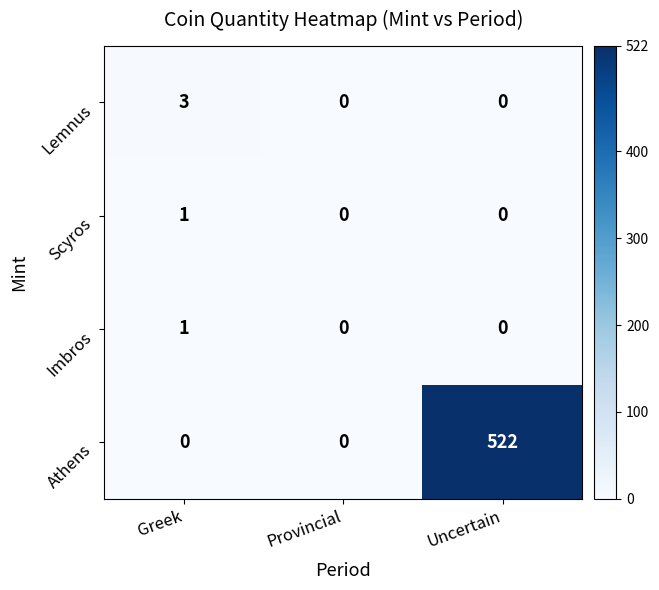

Which series has the largest total across all categories?

Athens